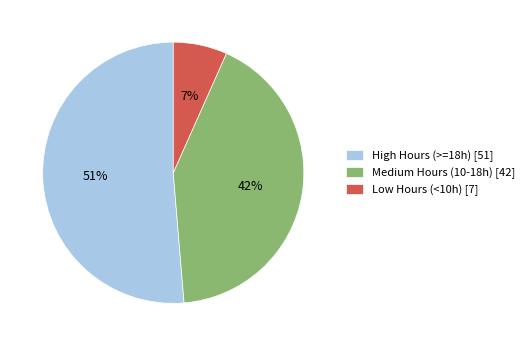

To the nearest percent, what is the combined percentage of Low Hours (<10h) [7] and High Hours (>=18h) [51]?

58%